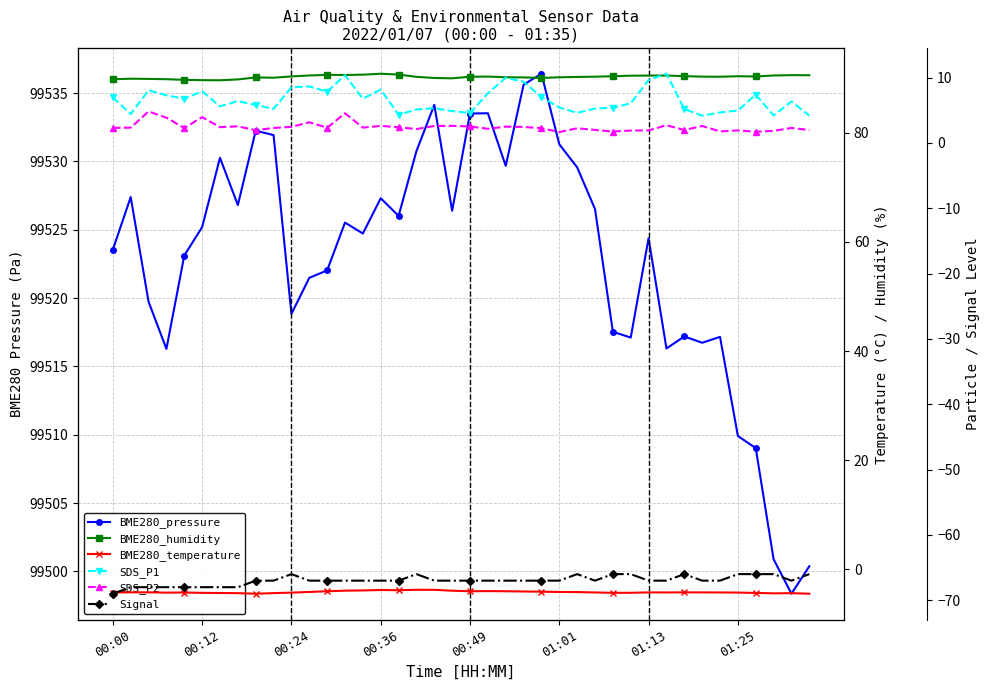

True or false: BME280_pressure has more than 2 points higher than both neighbors.

True